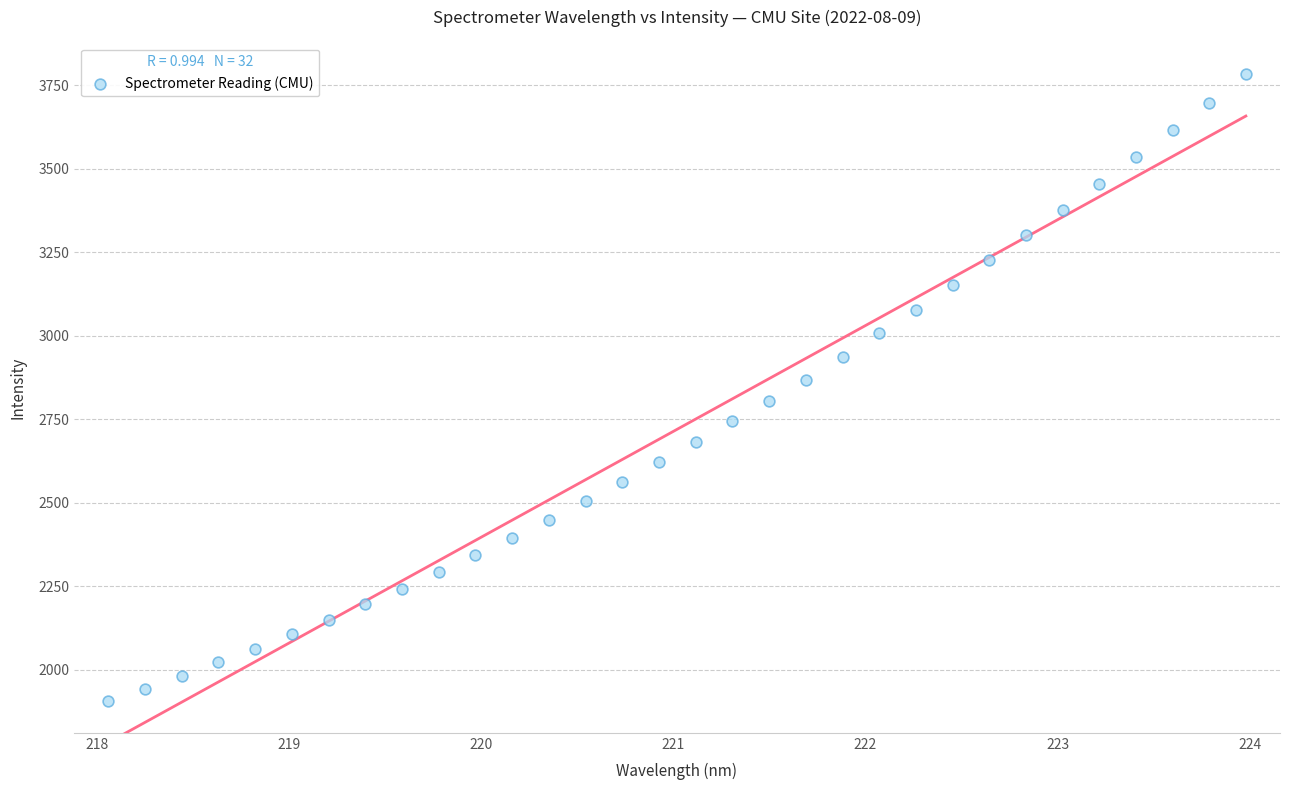

What is the range of X values (max minus min)?

5.9